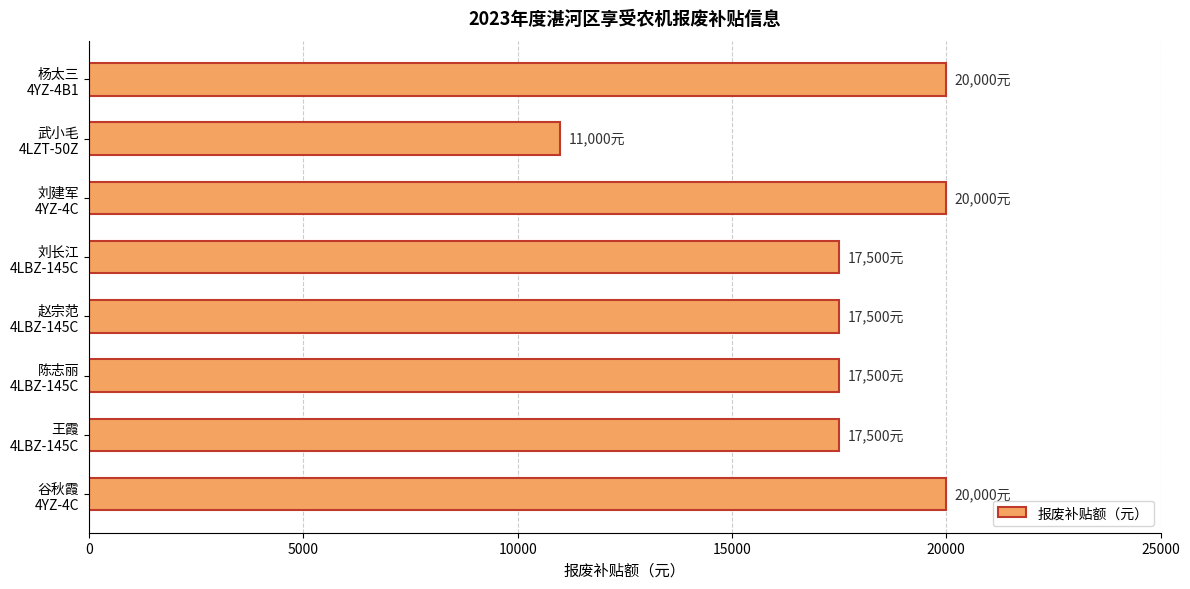

Reading bottom to top, what are all the values shown in this chart?

20000	17500	17500	17500	17500	20000	11000	20000